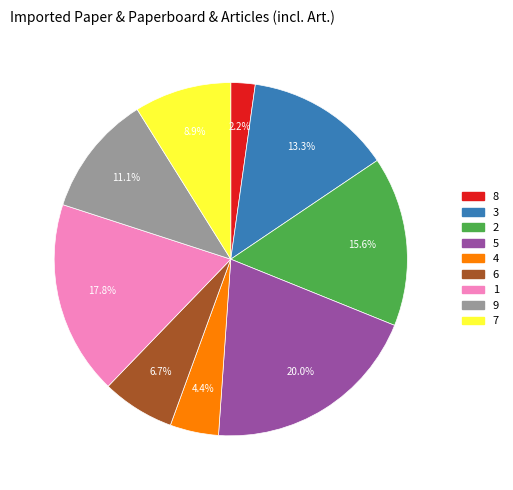

Combined, what portion of the pie is 9 and 2?

26.7%